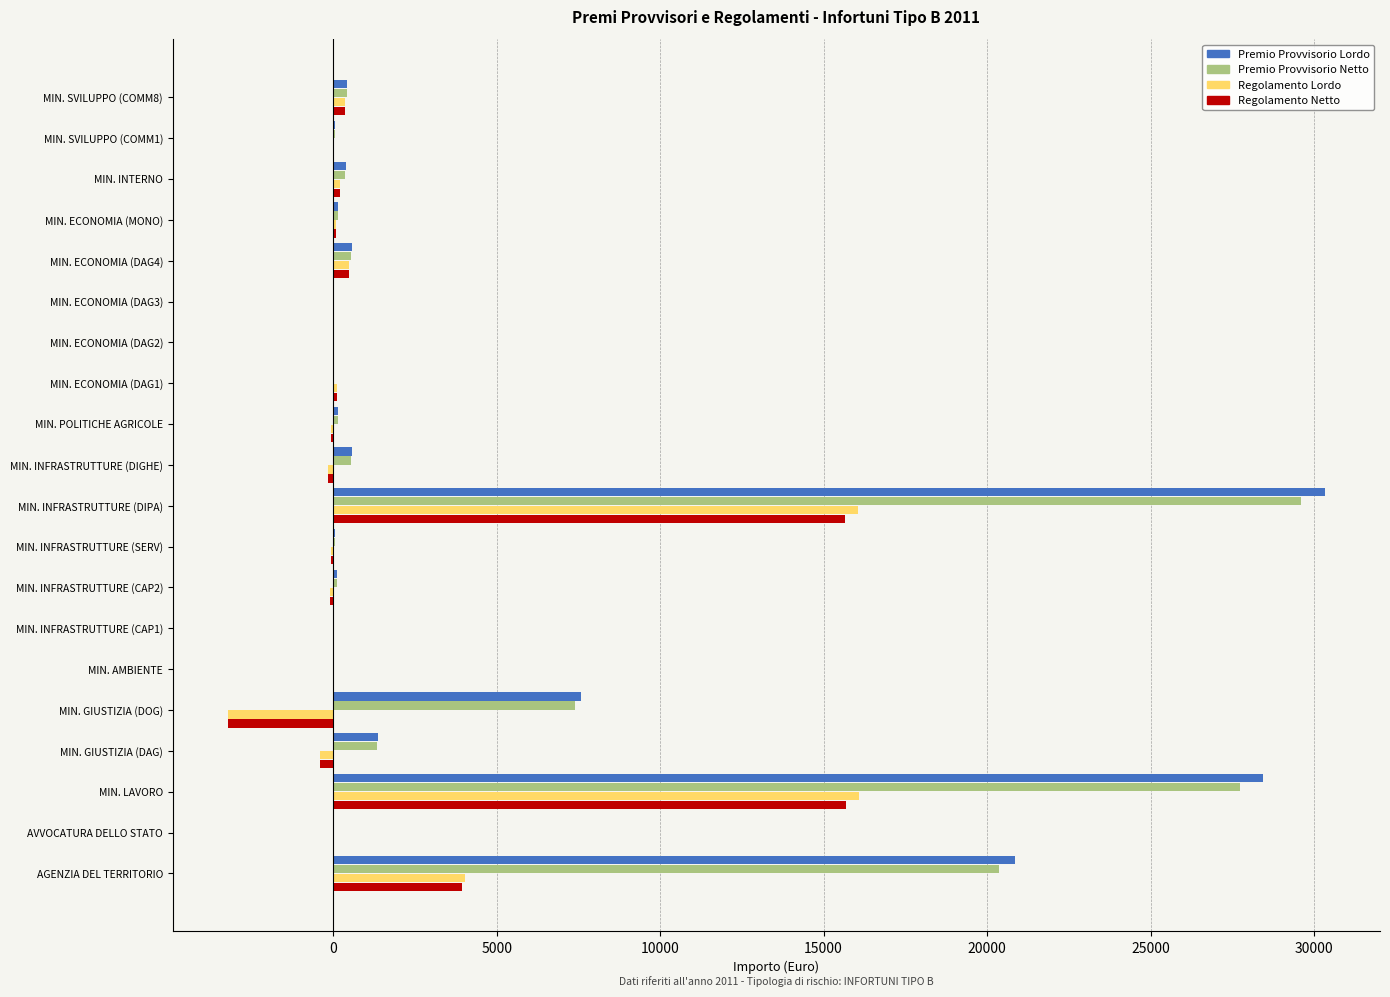

What is the maximum value shown in the chart?

30340.0